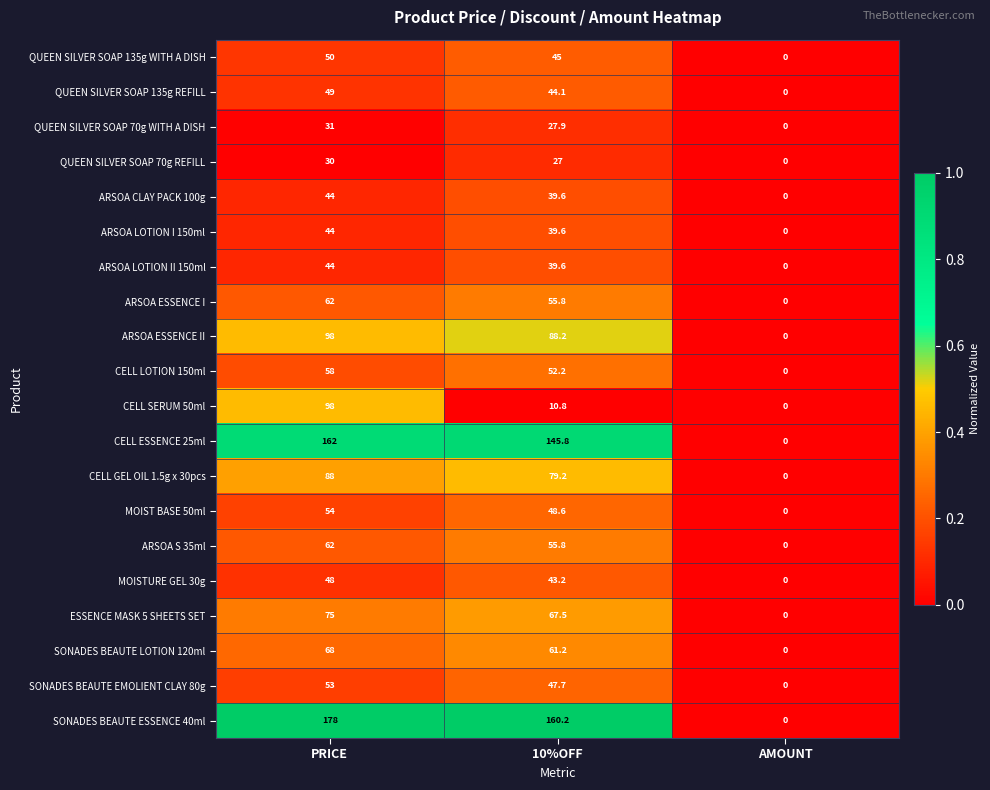

Which category has the highest value in the ARSOA ESSENCE I series?

PRICE